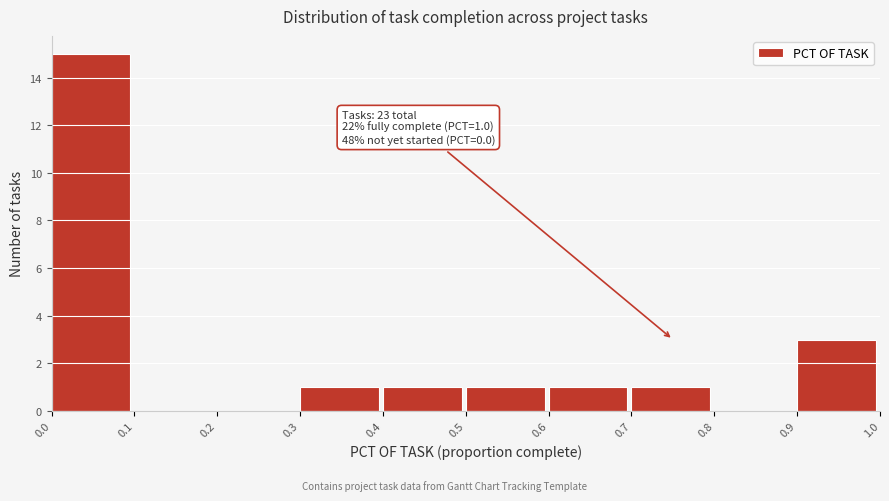

Over which range of the x-axis is the bar tallest?

0.0 to 0.1